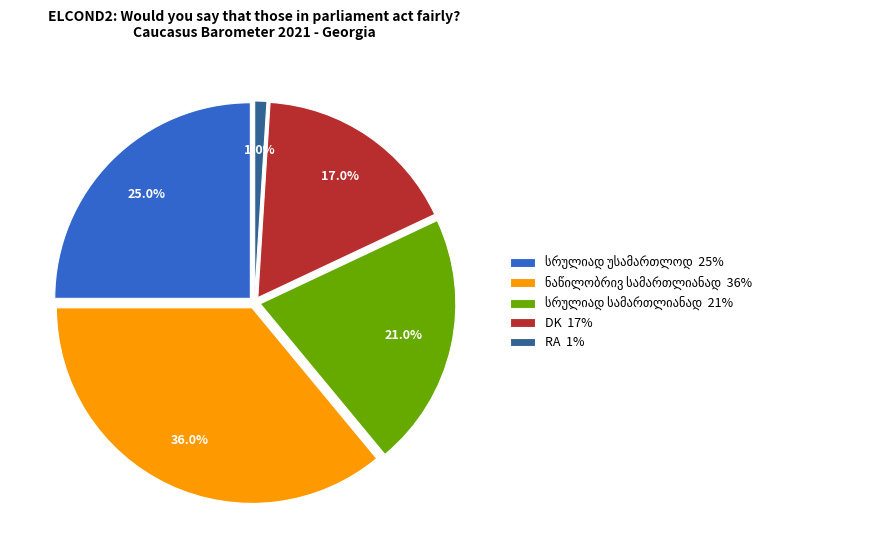

Is DK the majority of the pie?

No